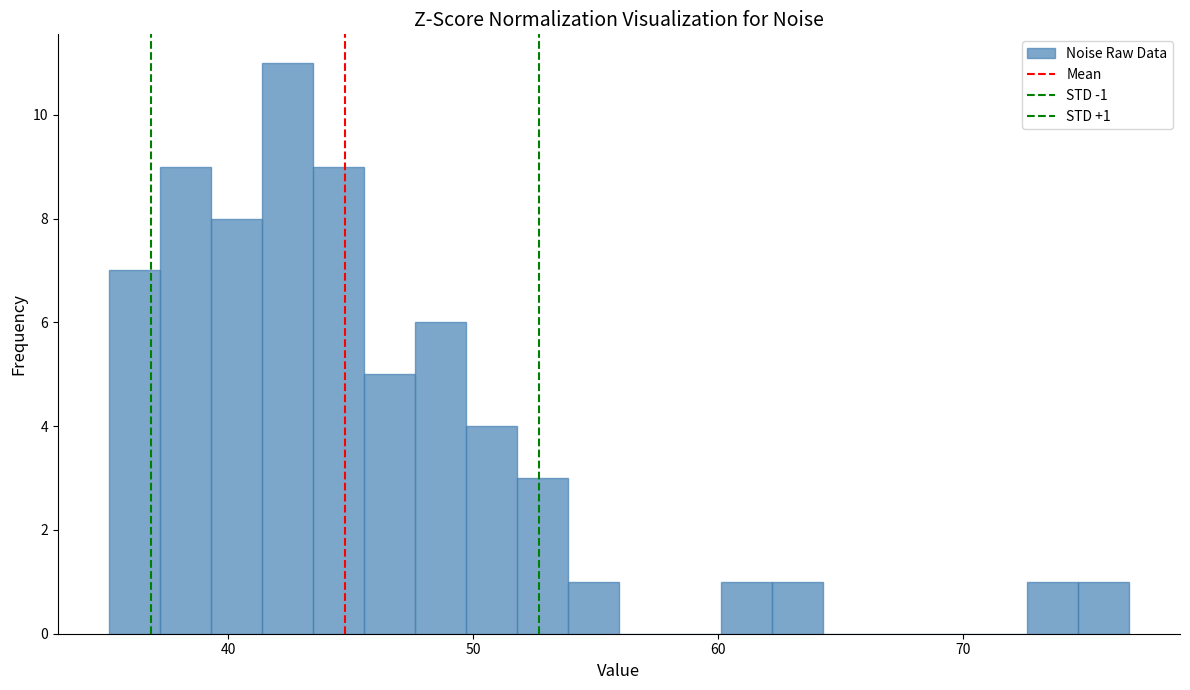

Around what value on the x-axis is the tallest bar? Give the approximate position of its centre, as read against the axis.

42